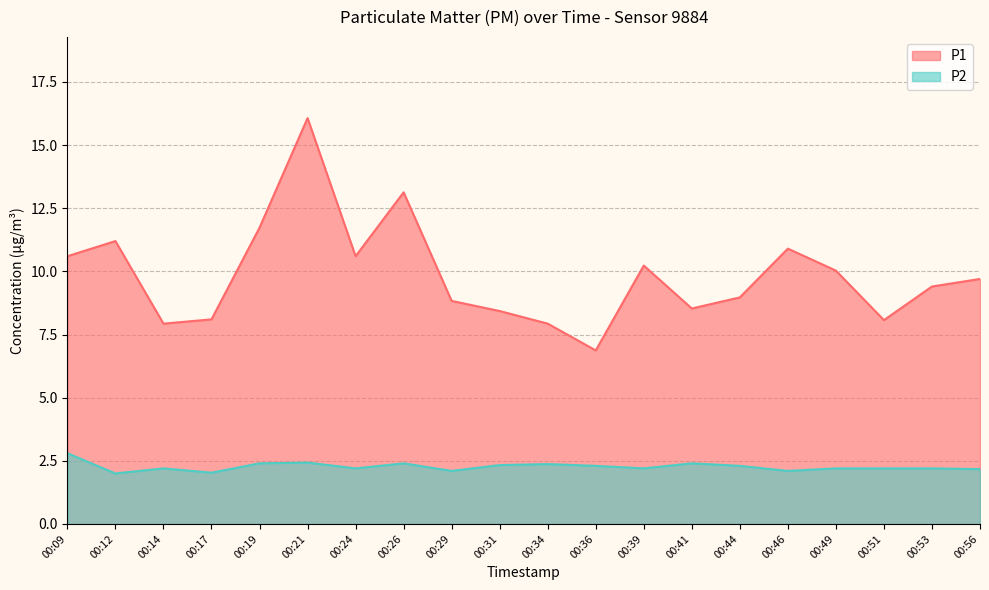

What is the minimum value shown in the chart?

2.0